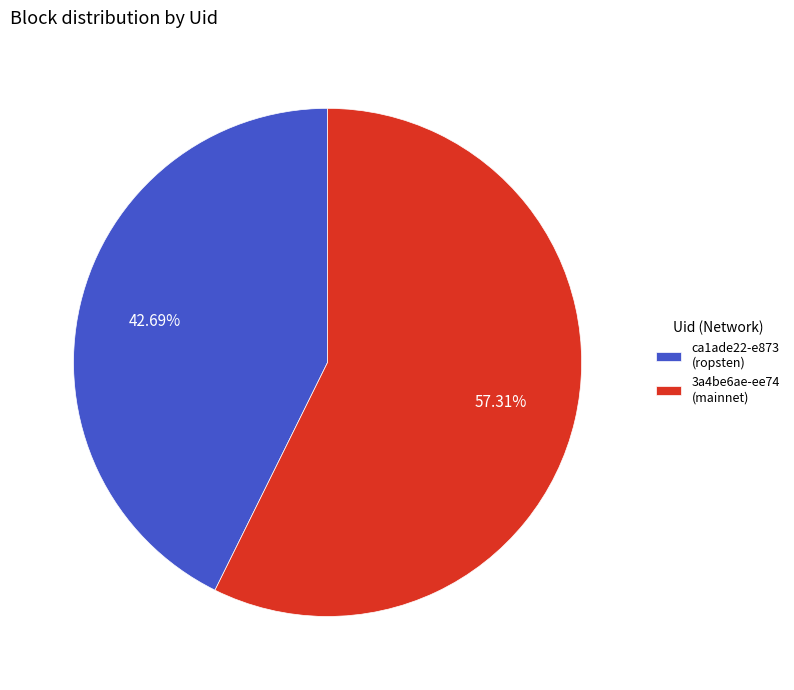

Approximately how many times larger is the value at 3a4be6ae-ee74 (mainnet) compared to ca1ade22-e873 (ropsten)?

1.3